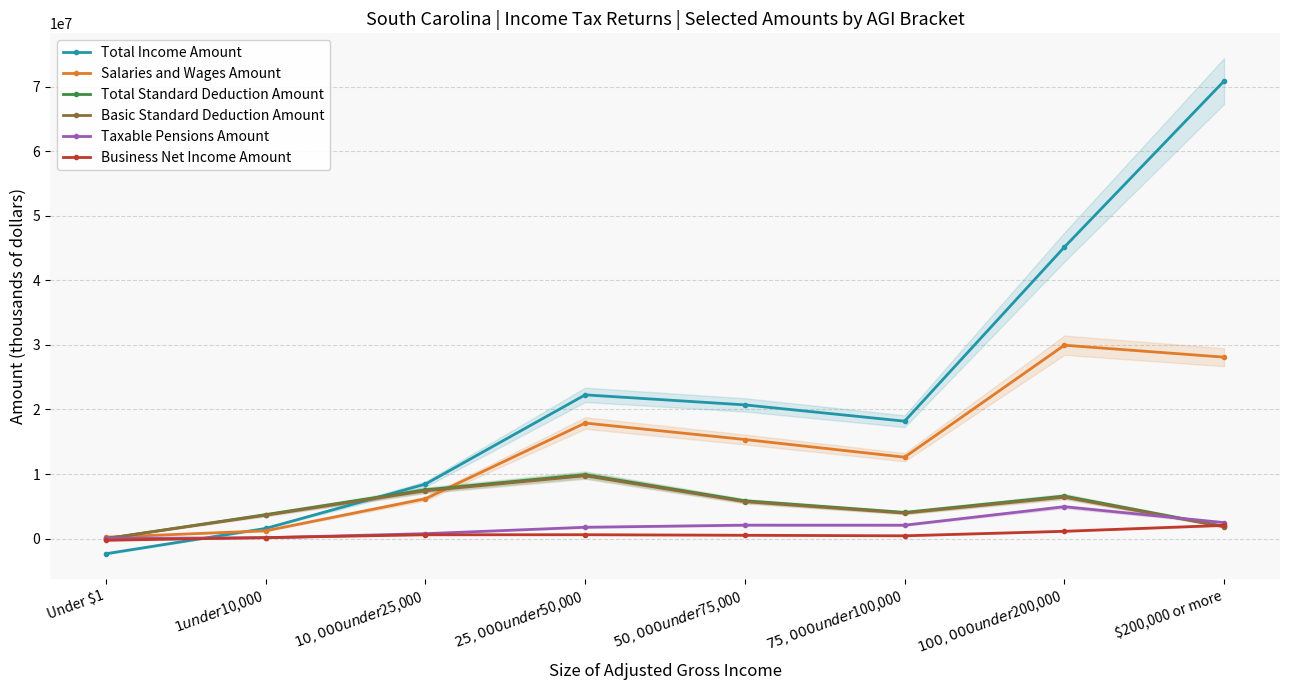

Reading left to right, list all the values displayed in this chart.

Total Income Amount: Under $1=-2339259	$1 under $10,000=1577481	$10,000 under $25,000=8440274	$25,000 under $50,000=22264326	$50,000 under $75,000=20710137	$75,000 under $100,000=18185668	$100,000 under $200,000=45144240	$200,000 or more=70864428
Salaries and Wages Amount: Under $1=220378	$1 under $10,000=1207455	$10,000 under $25,000=6176618	$25,000 under $50,000=17897412	$50,000 under $75,000=15349215	$75,000 under $100,000=12612132	$100,000 under $200,000=29950042	$200,000 or more=28098258
Total Standard Deduction Amount: Under $1=0	$1 under $10,000=3717084	$10,000 under $25,000=7554555	$25,000 under $50,000=9909451	$50,000 under $75,000=5858174	$75,000 under $100,000=4059917	$100,000 under $200,000=6595070	$200,000 or more=1892601
Basic Standard Deduction Amount: Under $1=0	$1 under $10,000=3630246	$10,000 under $25,000=7400215	$25,000 under $50,000=9730483	$50,000 under $75,000=5722499	$75,000 under $100,000=3954126	$100,000 under $200,000=6418205	$200,000 or more=1835691
Taxable Pensions Amount: Under $1=35867	$1 under $10,000=130851	$10,000 under $25,000=767427	$25,000 under $50,000=1757953	$50,000 under $75,000=2086342	$75,000 under $100,000=2078544	$100,000 under $200,000=4939802	$200,000 or more=2479791
Business Net Income Amount: Under $1=-255366	$1 under $10,000=158477	$10,000 under $25,000=597092	$25,000 under $50,000=605771	$50,000 under $75,000=518020	$75,000 under $100,000=435444	$100,000 under $200,000=1135494	$200,000 or more=2054320